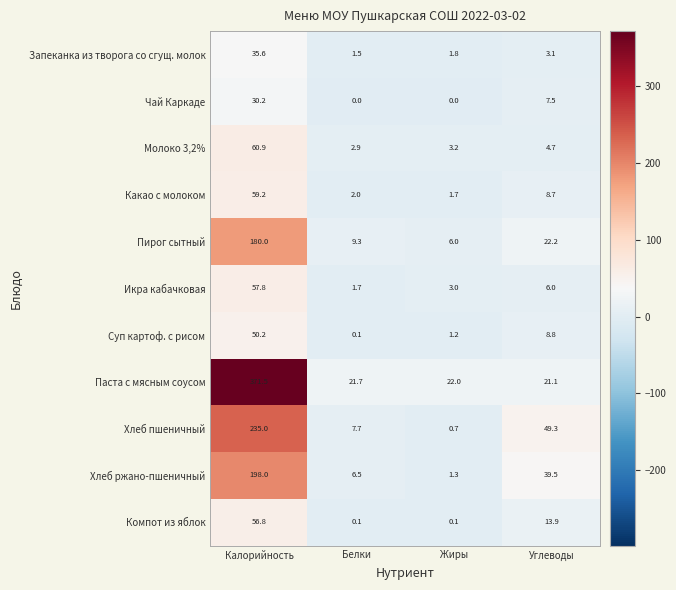

At Жиры, list the series in order from largest to smallest.

Паста с мясным соусом, Пирог сытный, Молоко 3,2%, Икра кабачковая, Запеканка из творога со сгущ. молок, Какао с молоком, Хлеб ржано-пшеничный, Суп картоф. с рисом, Хлеб пшеничный, Компот из яблок, Чай Каркаде